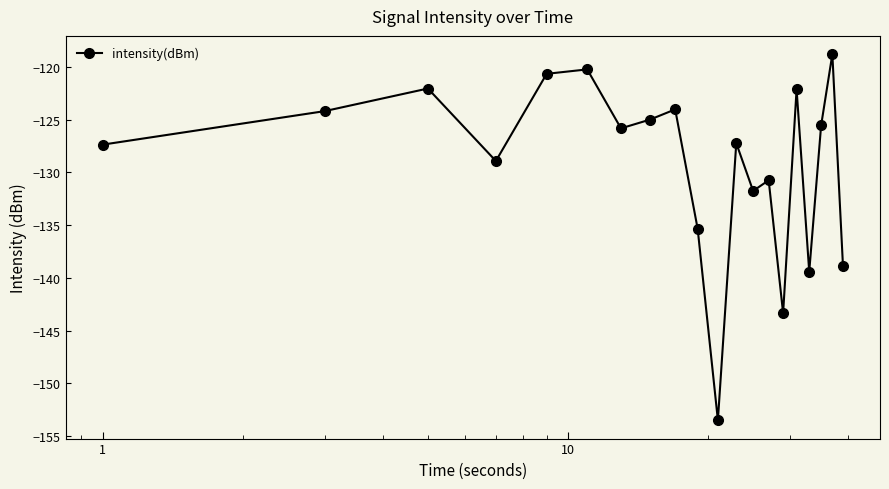

What is the minimum value shown in the chart?

-153.5